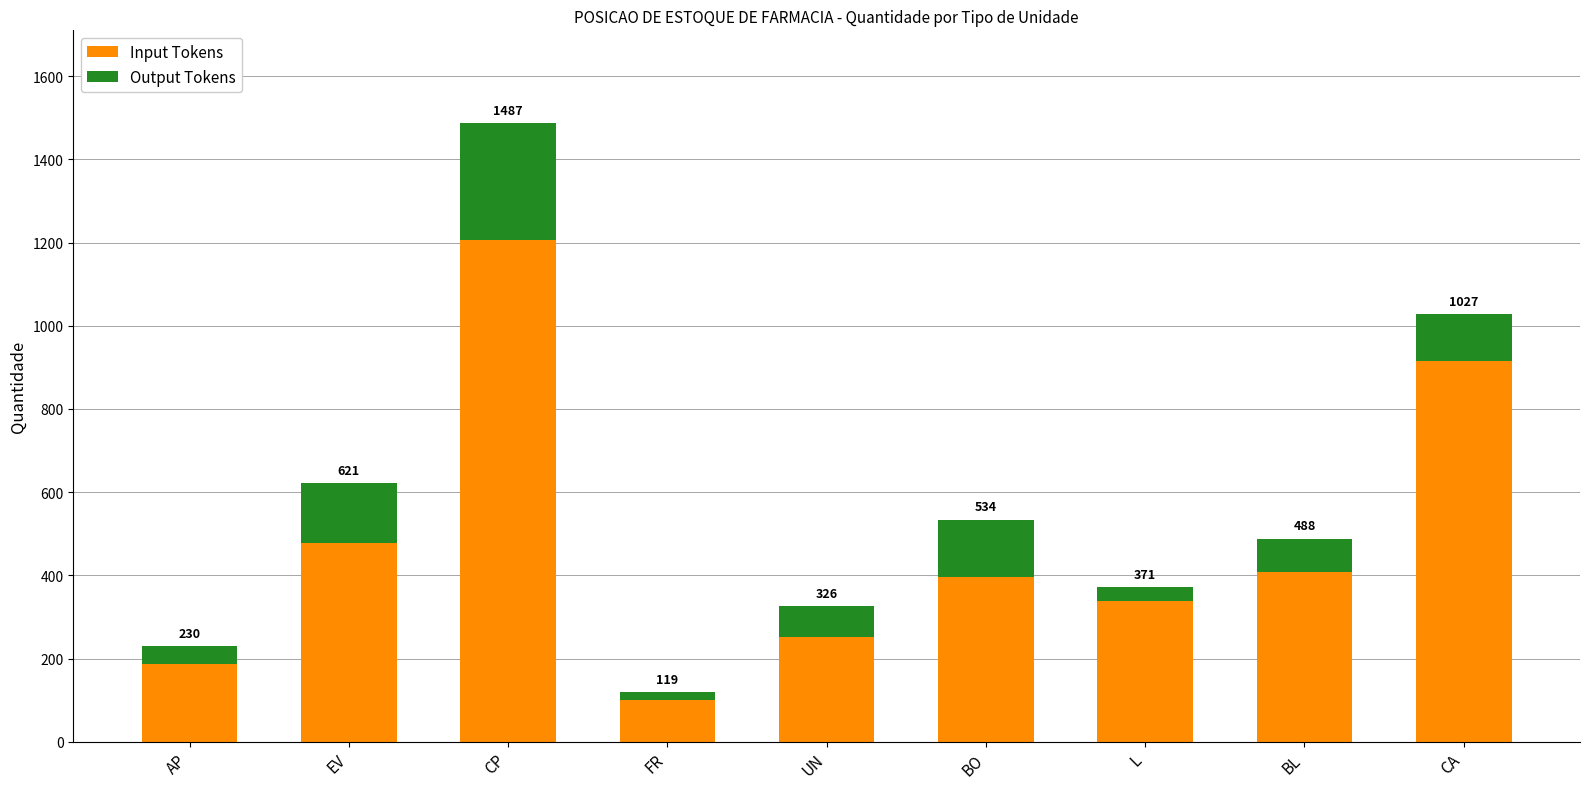

How many bars are there in total?

9